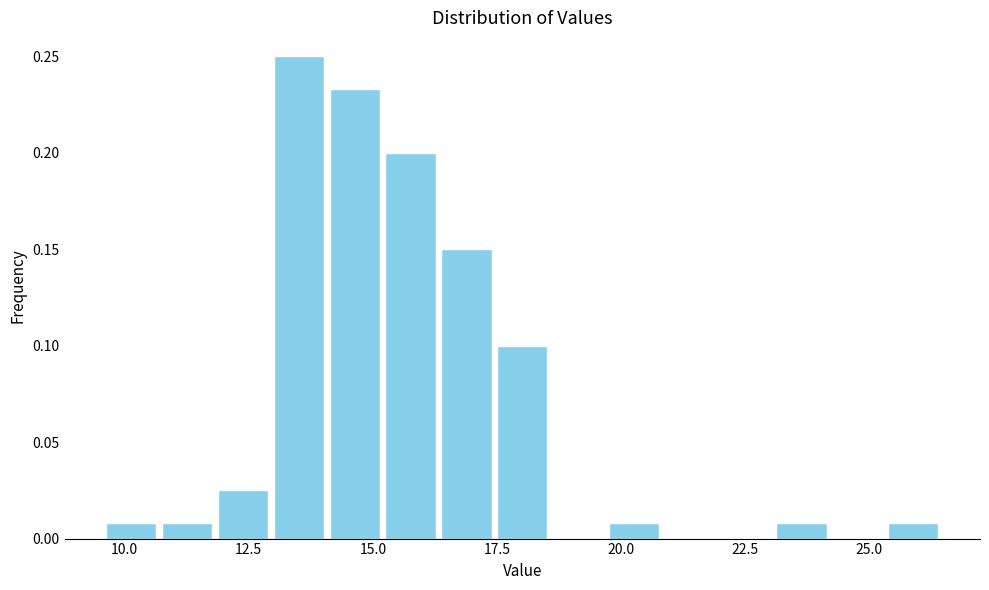

Read against the x-axis, roughly where is the centre of the tallest bar?

13.5